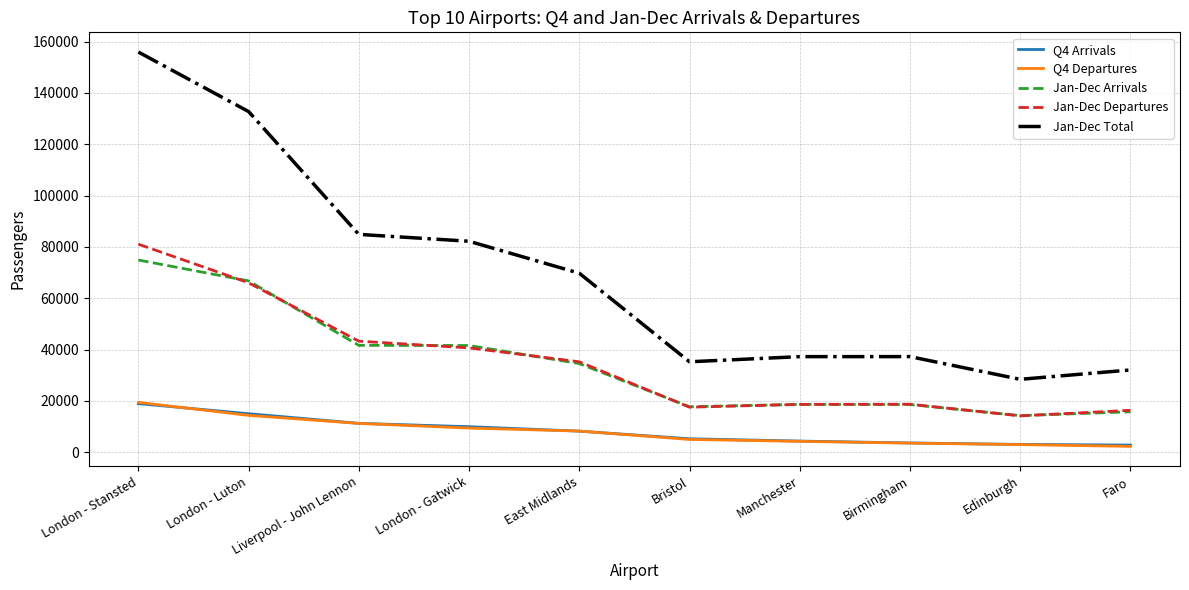

At how many categories does at least one series exceed 26291?

10